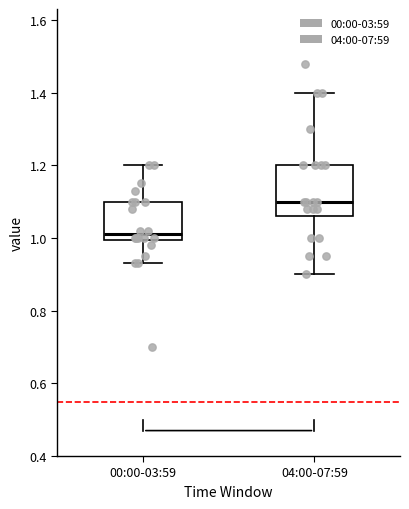

Reading left to right, read every box against the y-axis: the position of its median line, the range the box covers, and the ends of its whiskers. The values are not printed on the chart, so give them approximately, as read against the axis.

00:00-03:59: median 1.02, box 1.00 to 1.10, whiskers 0.94 to 1.20
04:00-07:59: median 1.10, box 1.06 to 1.20, whiskers 0.90 to 1.40